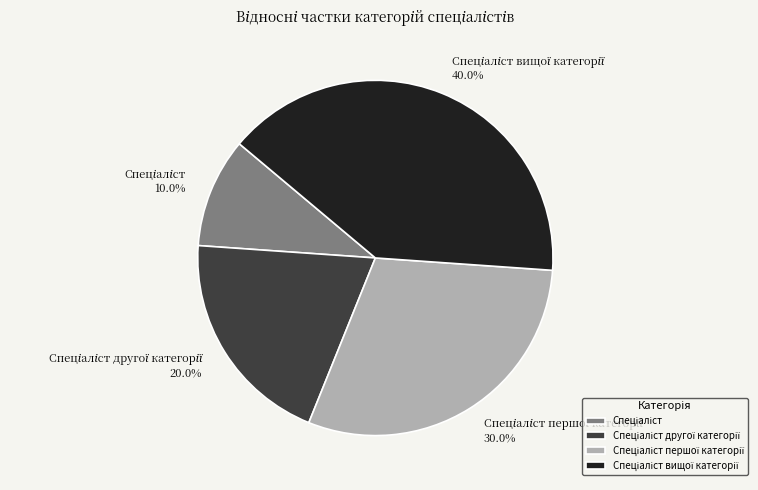

Does any single category account for the majority?

No